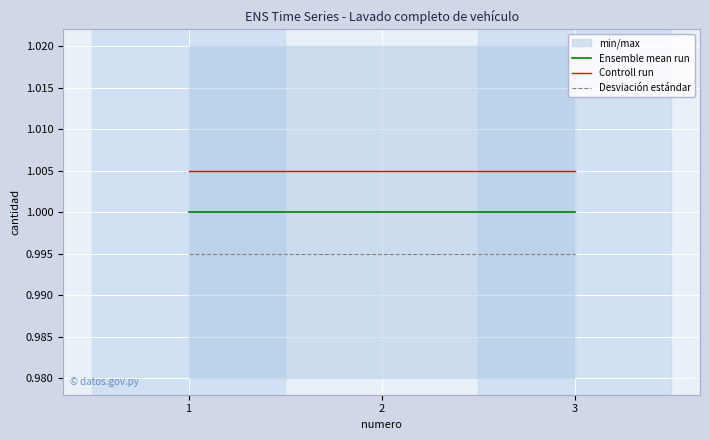

How many series are shown in this chart?

3